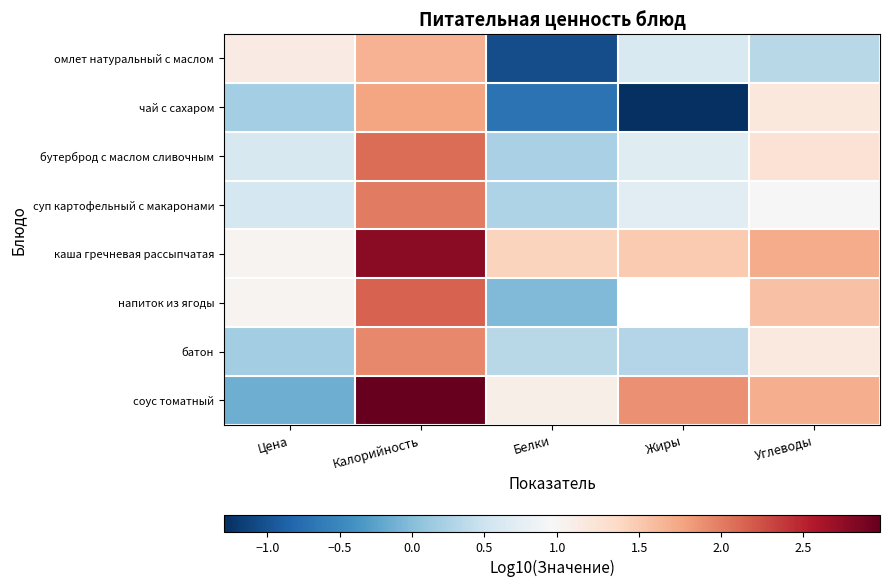

Rank the categories by омлет натуральный с маслом value from lowest to highest.

Белки, Углеводы, Жиры, Цена, Калорийность